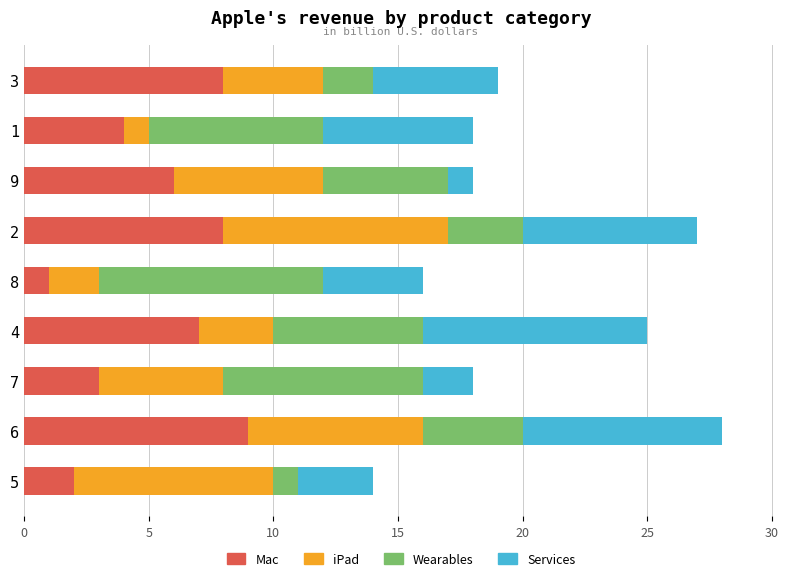

What is the sum of all Mac values?

48